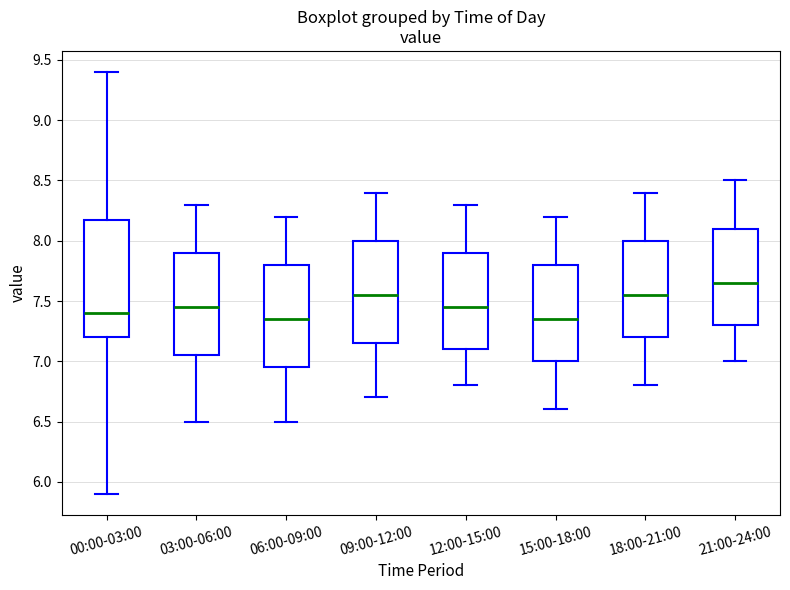

Reading left to right, transcribe this box plot: for each box, give where its median line is, the range the box spans, and where its two whiskers end, as read against the y-axis. The values are not printed on the chart, so give them approximately, as read against the axis.

00:00-03:00: median 7.40, box 7.20 to 8.15, whiskers 5.90 to 9.40
03:00-06:00: median 7.45, box 7.05 to 7.90, whiskers 6.50 to 8.30
06:00-09:00: median 7.35, box 6.95 to 7.80, whiskers 6.50 to 8.20
09:00-12:00: median 7.55, box 7.15 to 8.00, whiskers 6.70 to 8.40
12:00-15:00: median 7.45, box 7.10 to 7.90, whiskers 6.80 to 8.30
15:00-18:00: median 7.35, box 7.00 to 7.80, whiskers 6.60 to 8.20
18:00-21:00: median 7.55, box 7.20 to 8.00, whiskers 6.80 to 8.40
21:00-24:00: median 7.65, box 7.30 to 8.10, whiskers 7.00 to 8.50